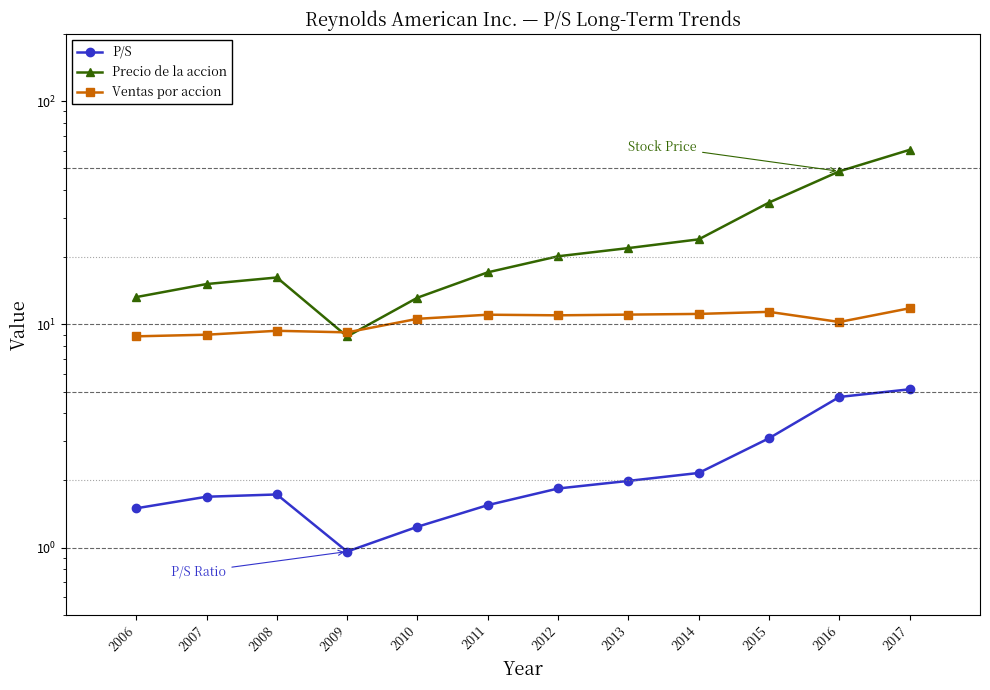

Where is the first local minimum for Ventas por accion?

2009